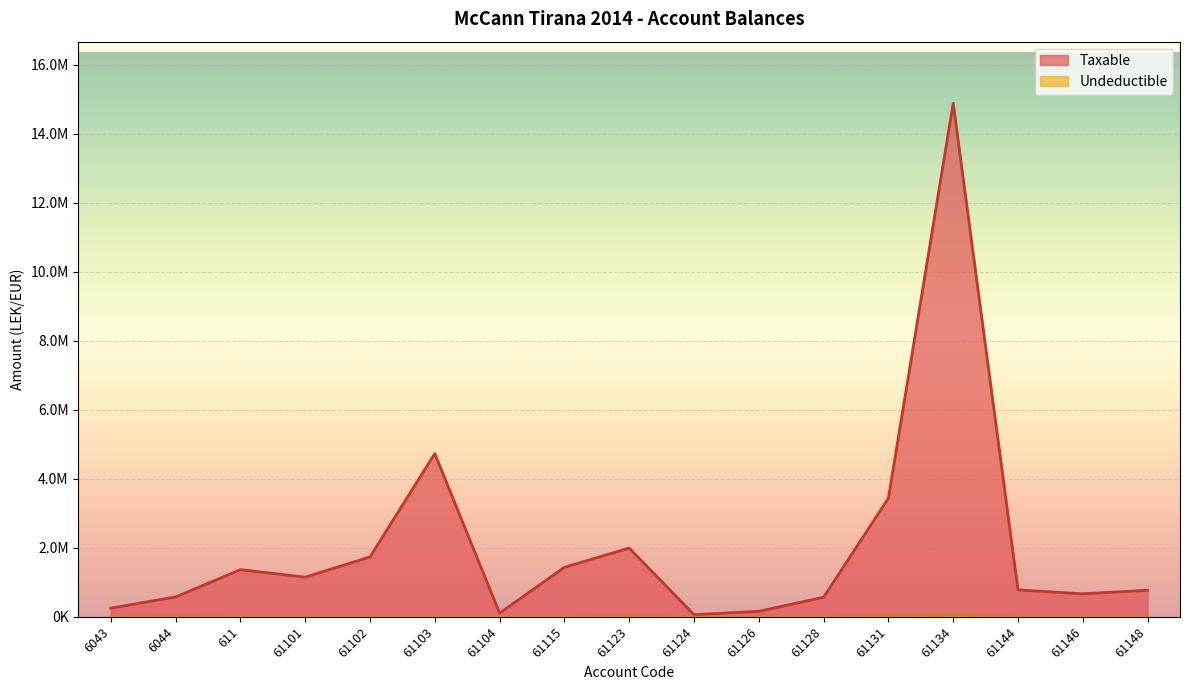

Is the value of Taxable at 6043 greater than the value of Undeductible at 6044?

Yes